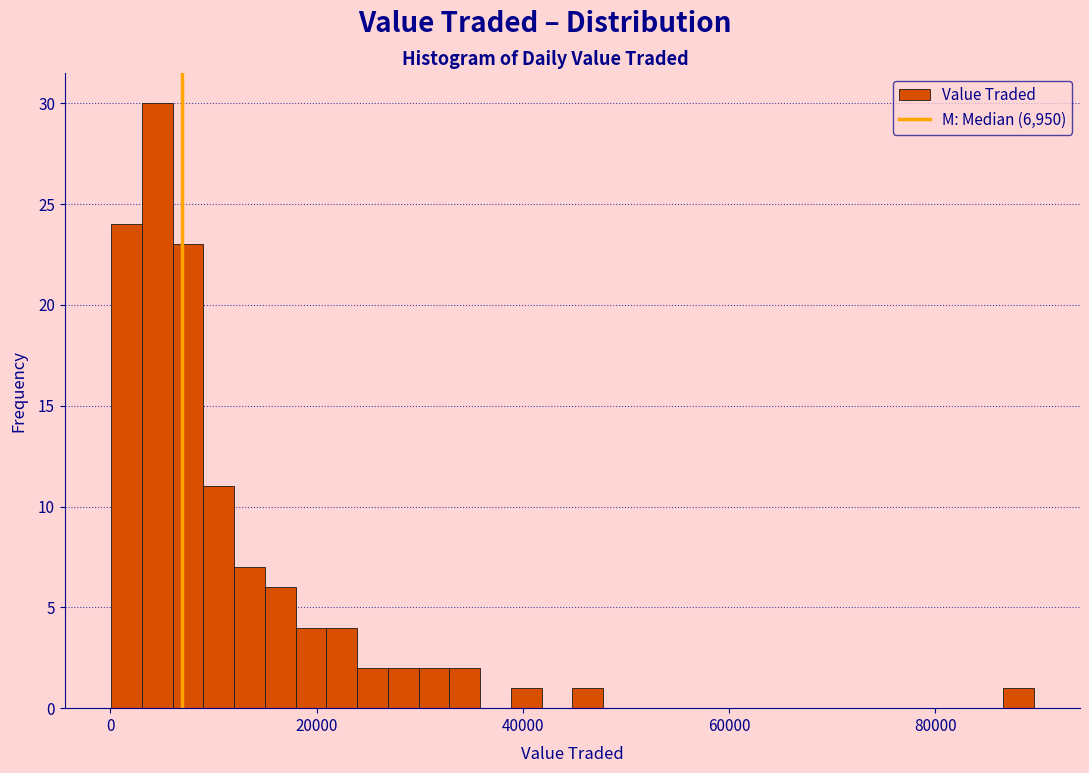

Read against the x-axis, roughly where is the centre of the tallest bar?

4000